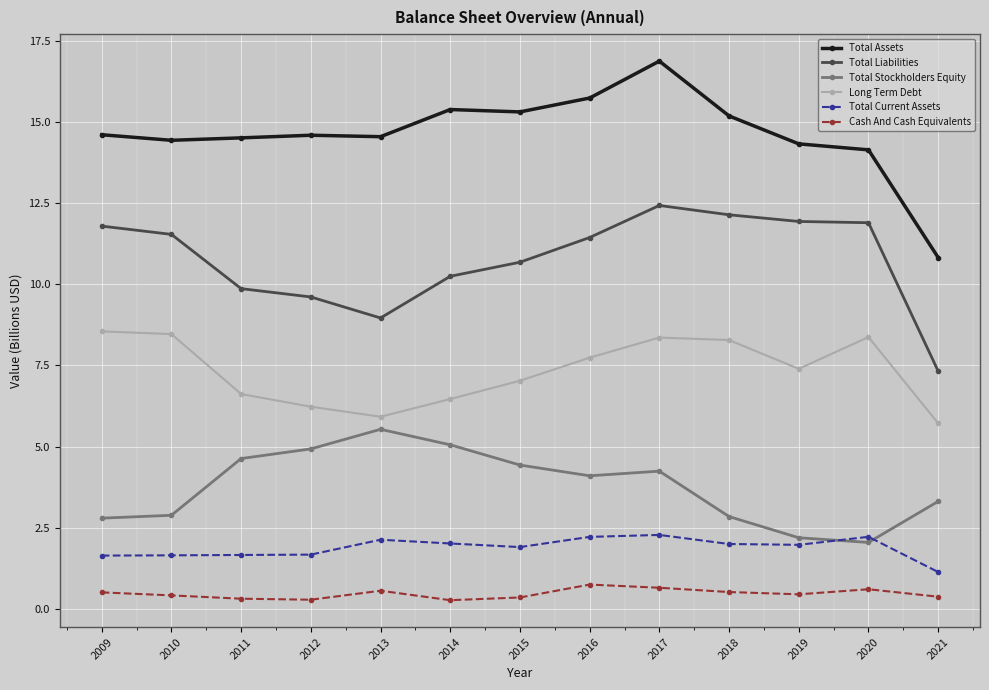

How many distinct data groups are displayed?

6